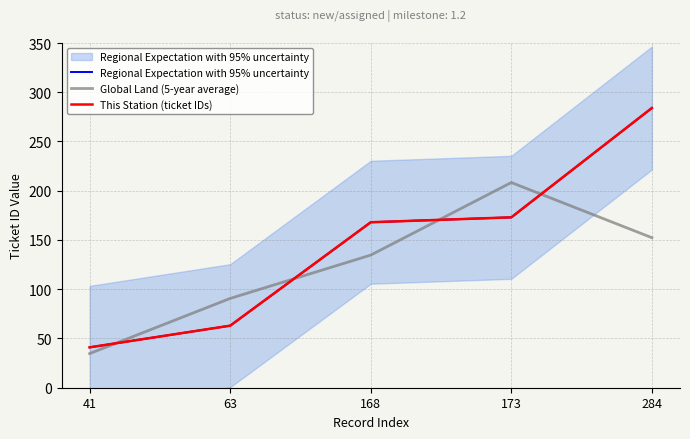

After their last crossing, which series has the higher values: Global Land (5-year average) or This Station (ticket IDs)?

This Station (ticket IDs)